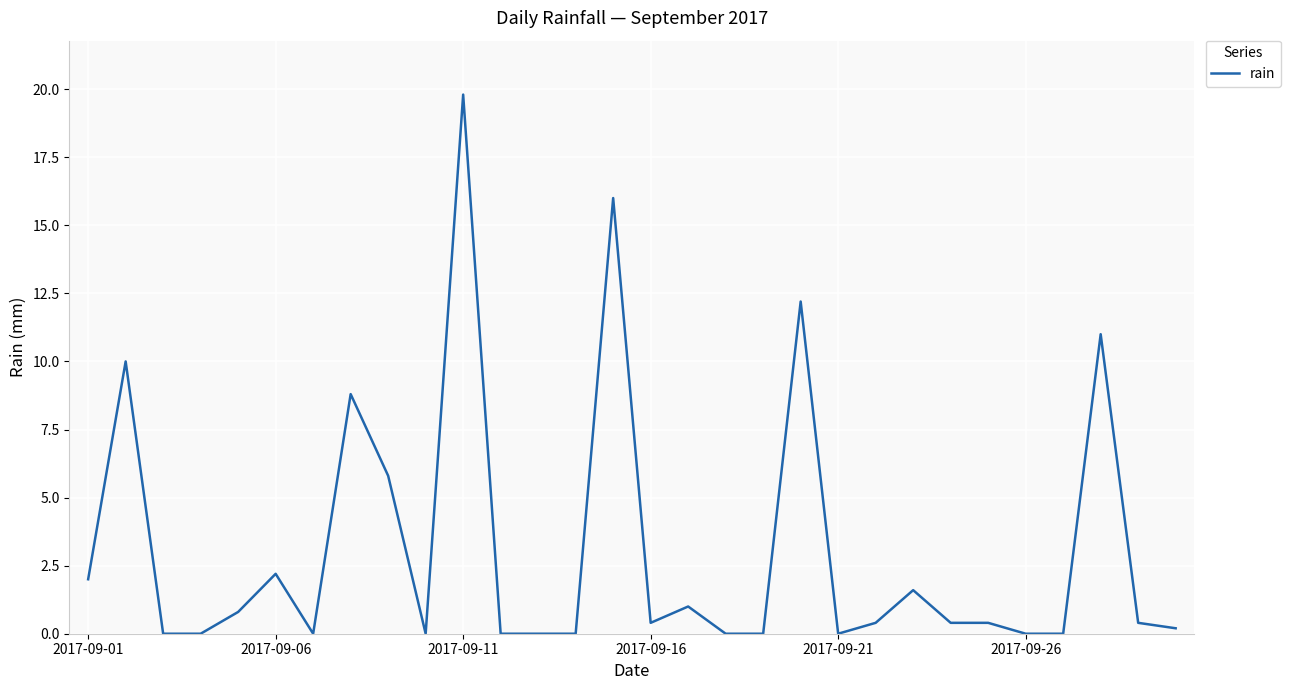

What is the maximum value shown in the chart?

19.8